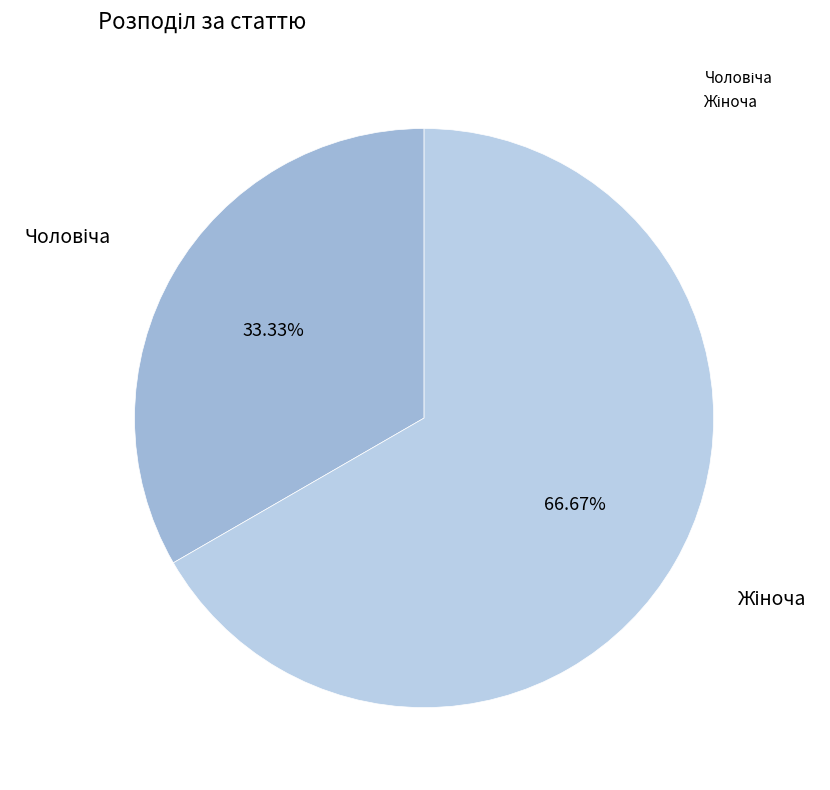

Is there a majority slice in this chart?

Yes